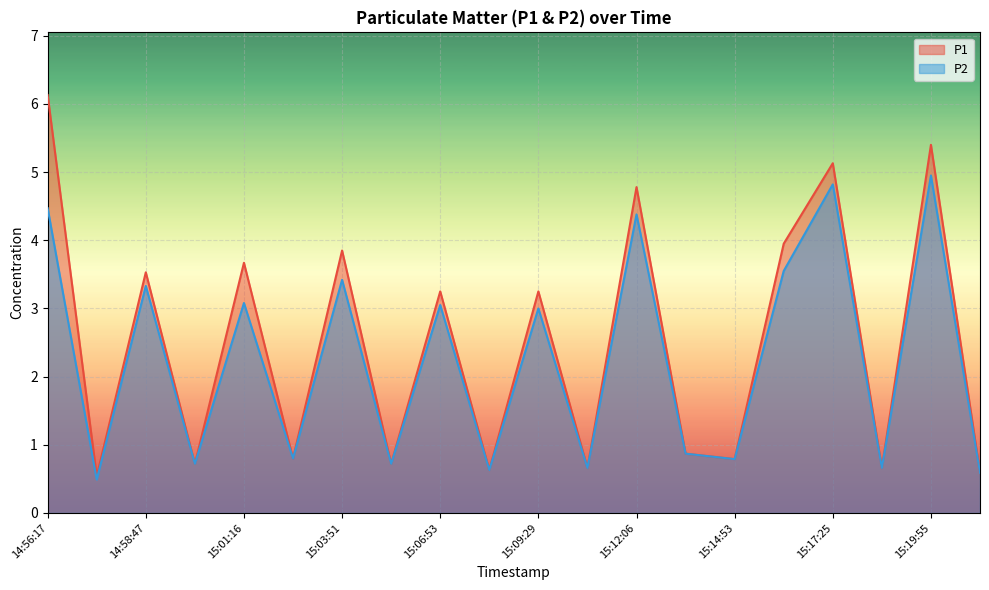

In P1, how many points are higher than both neighbors (excluding endpoints)?

8